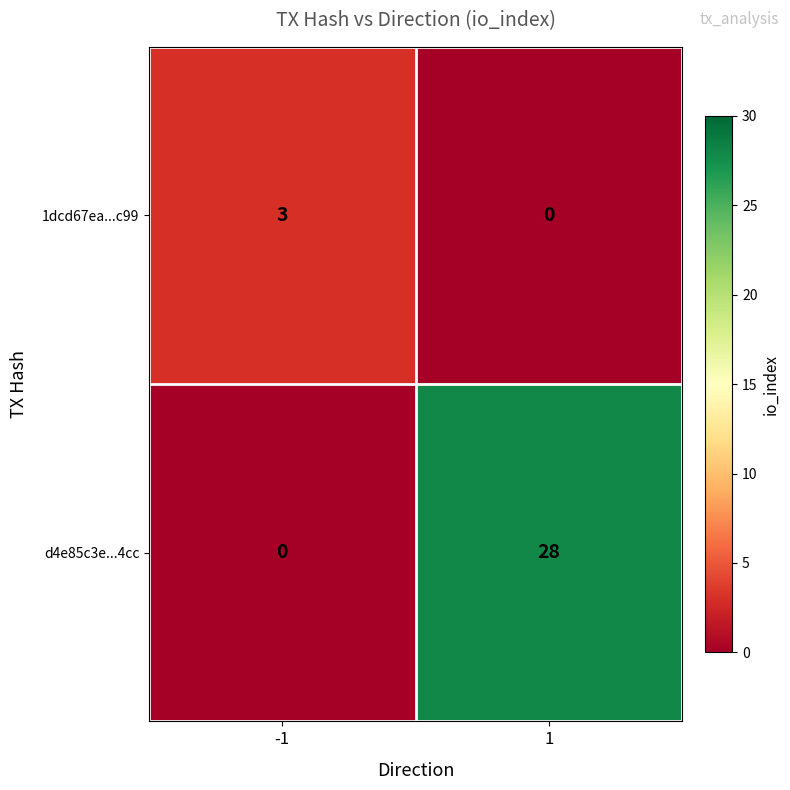

What is the difference between the highest and lowest values at -1?

3